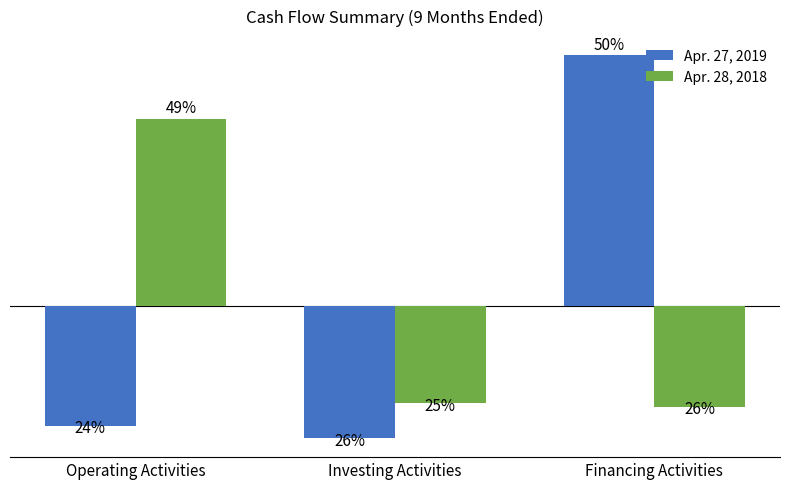

Are the bars grouped side by side (vs. stacked)?

Yes